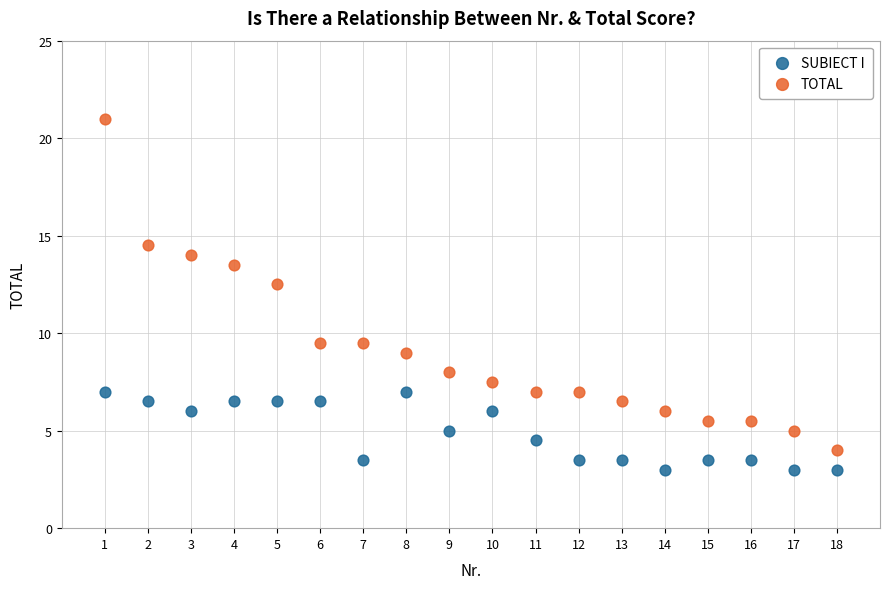

Which series contains the lowest Y value?

SUBIECT I